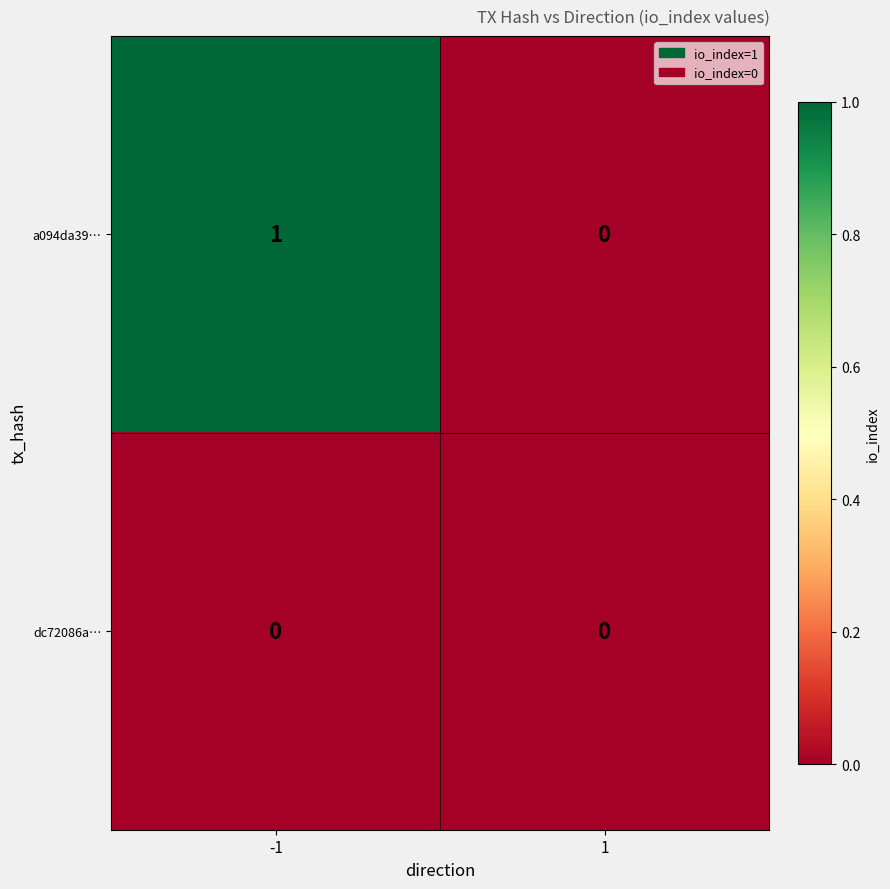

List the series in order of their peak value, lowest first.

dc72086a…, a094da39…